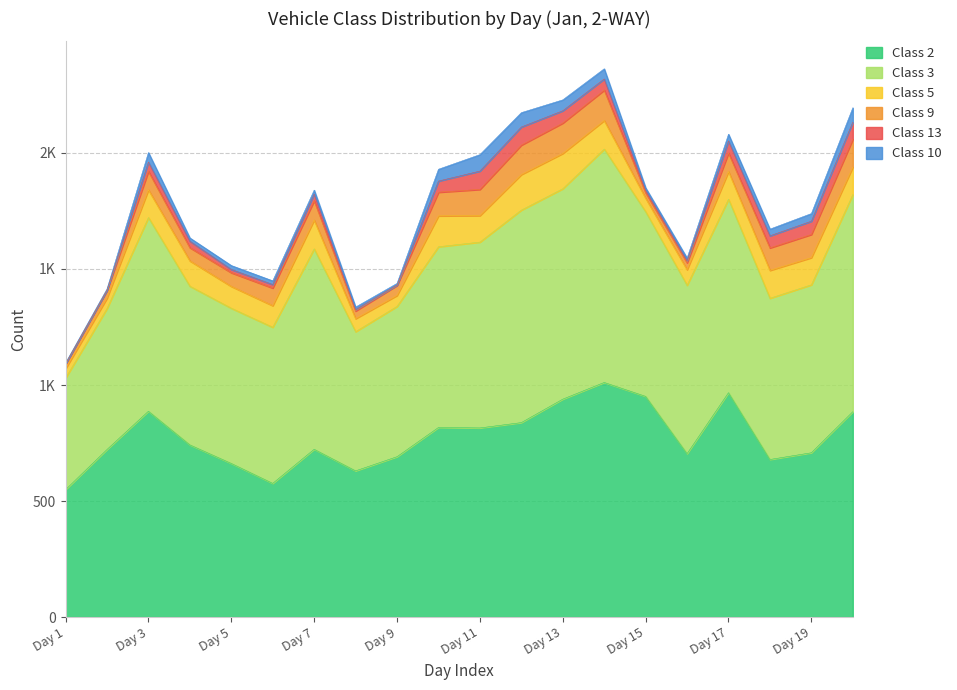

In Class 2, how many points are lower than both neighbors (excluding endpoints)?

5